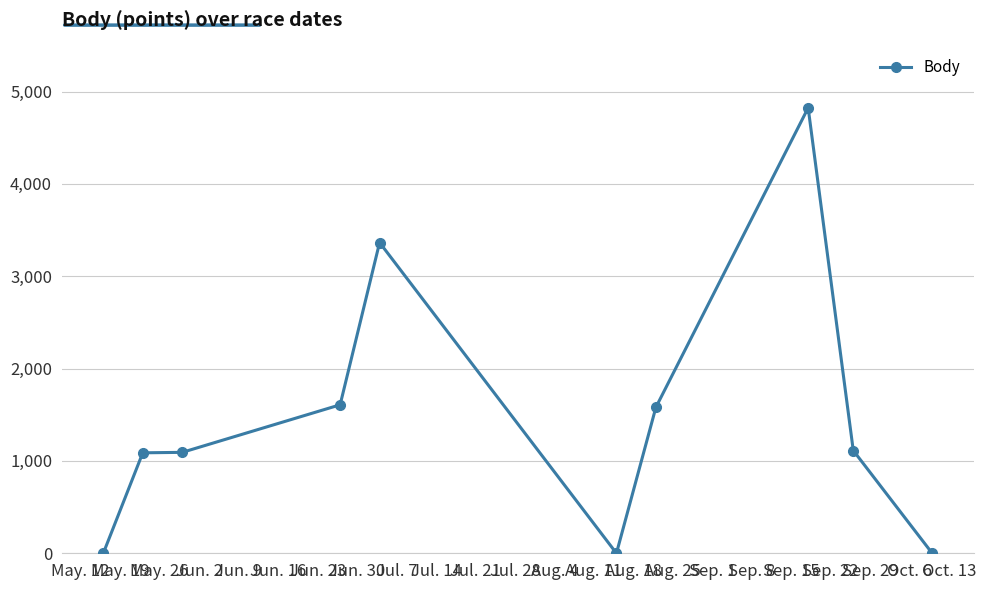

True or false: the data has more than 0 interior local peaks.

True